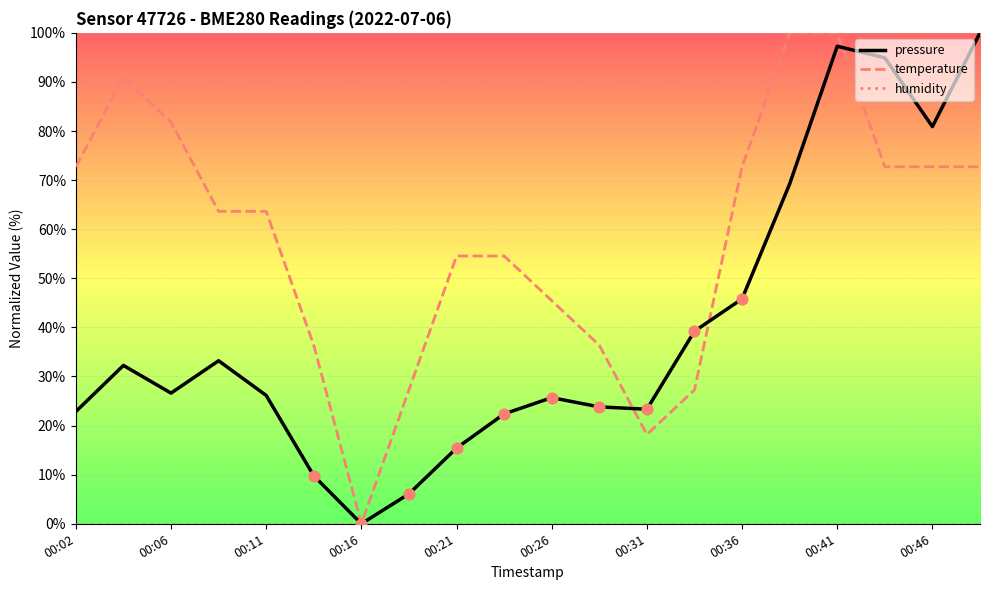

What is the maximum value for temperature?

100.0